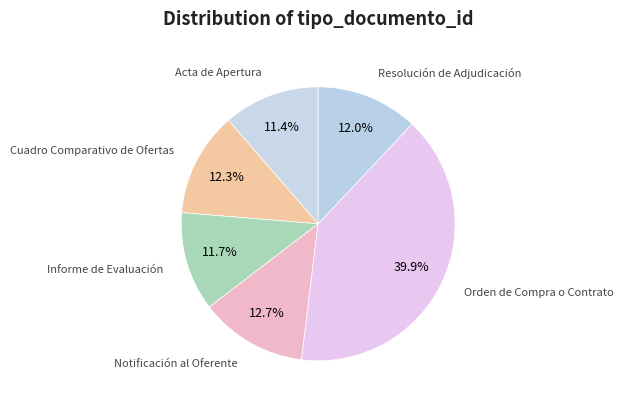

Is it true that Resolución de Adjudicación is 12% of the pie?

True